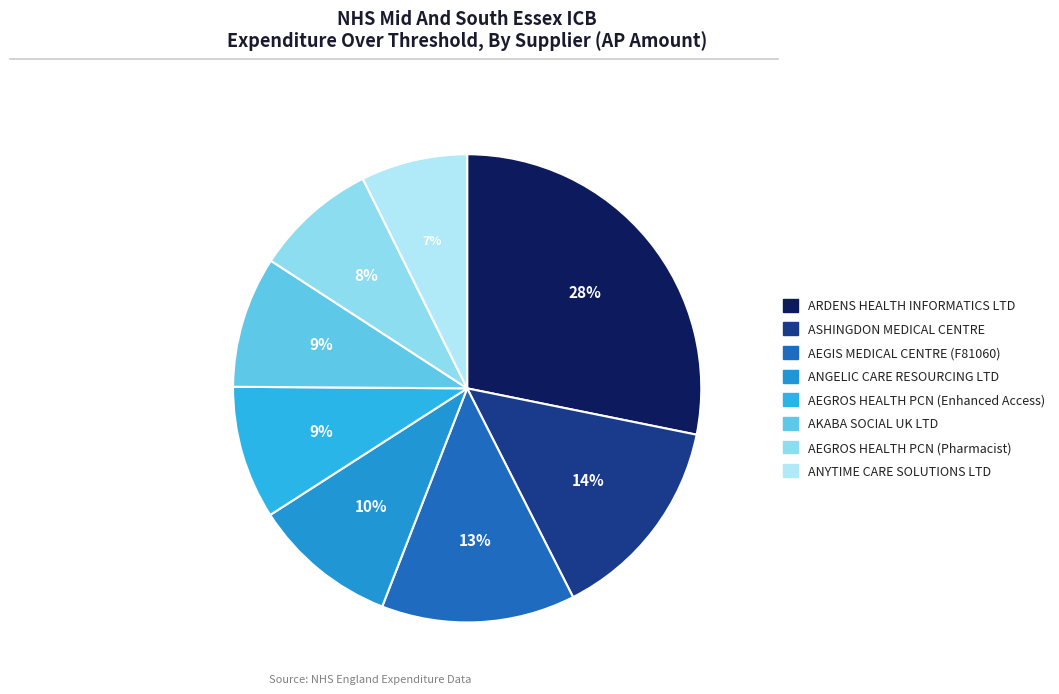

To the nearest percent, what percentage of the pie is AEGROS HEALTH PCN (Pharmacist)?

8%